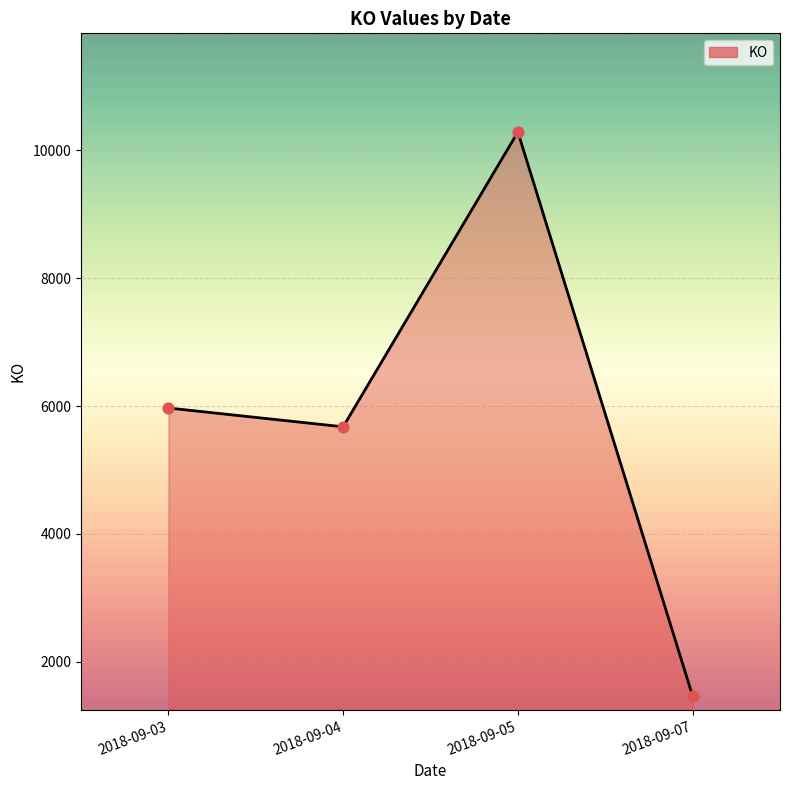

What is the change in value from 2018-09-03 to 2018-09-04?

-294